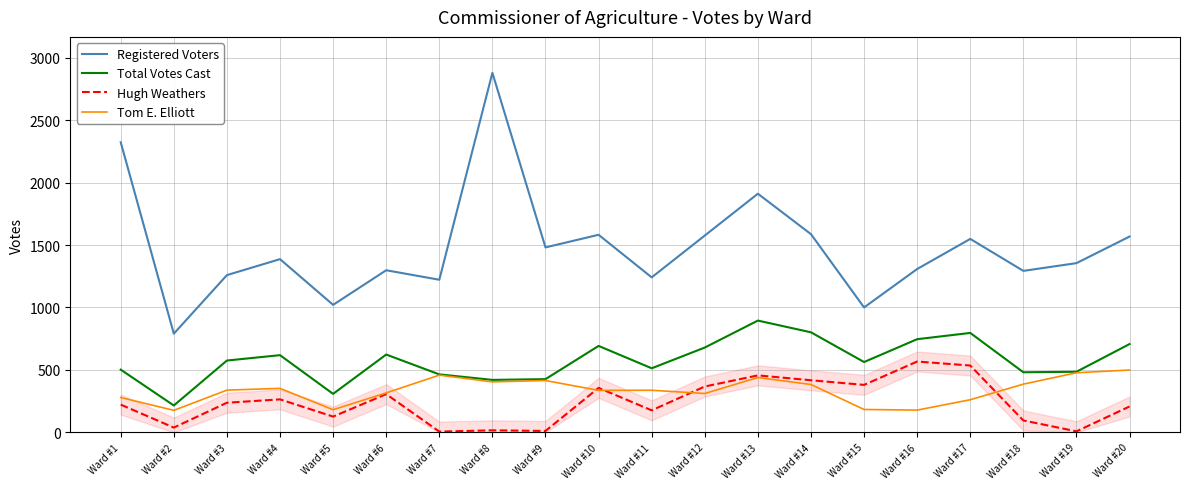

What is the average value of the Total Votes Cast series?

575